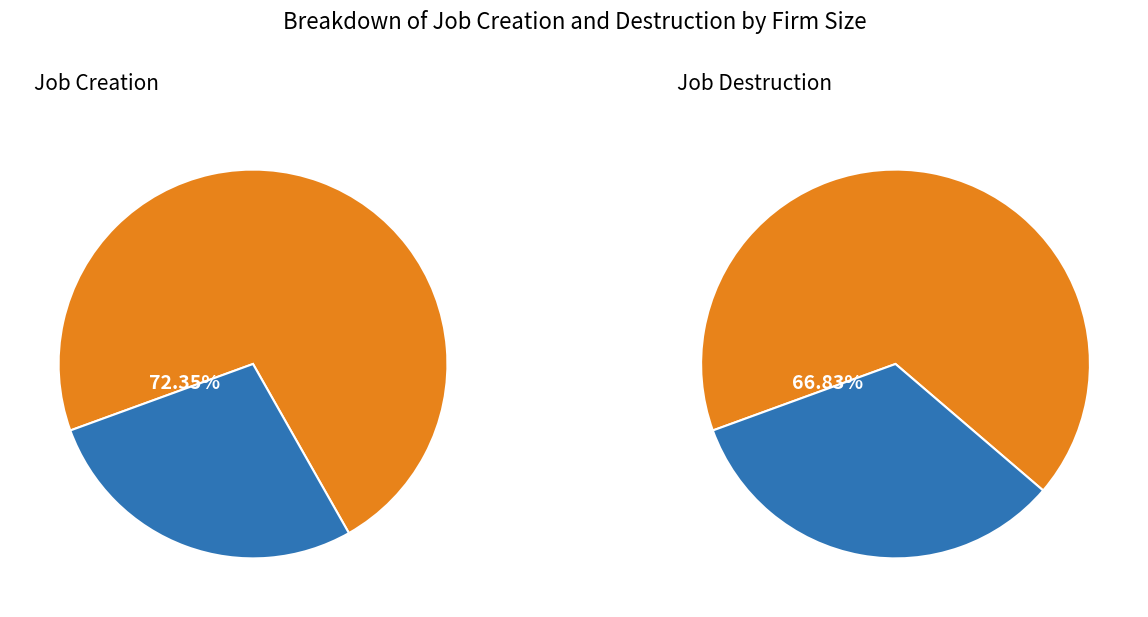

Does 10-19 jobs represent more than half of the total?

No